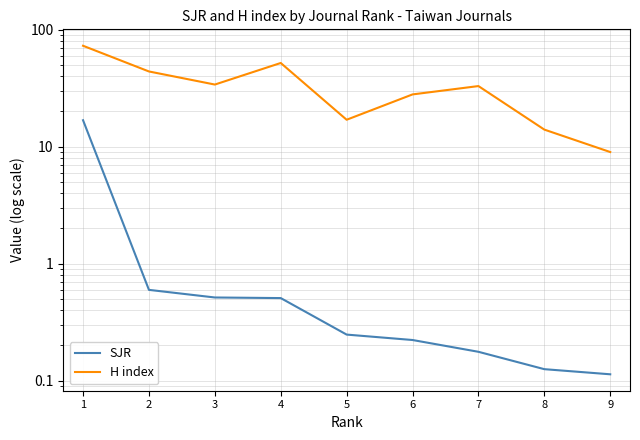

Is it true that SJR equals 0.2 at 5?

True